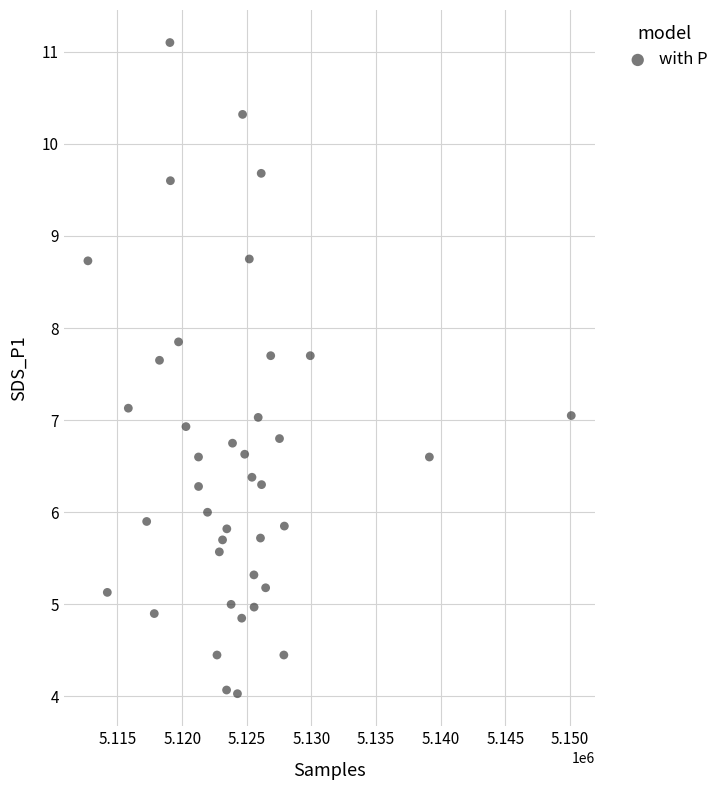

What is the range of X values (max minus min)?

37380.0